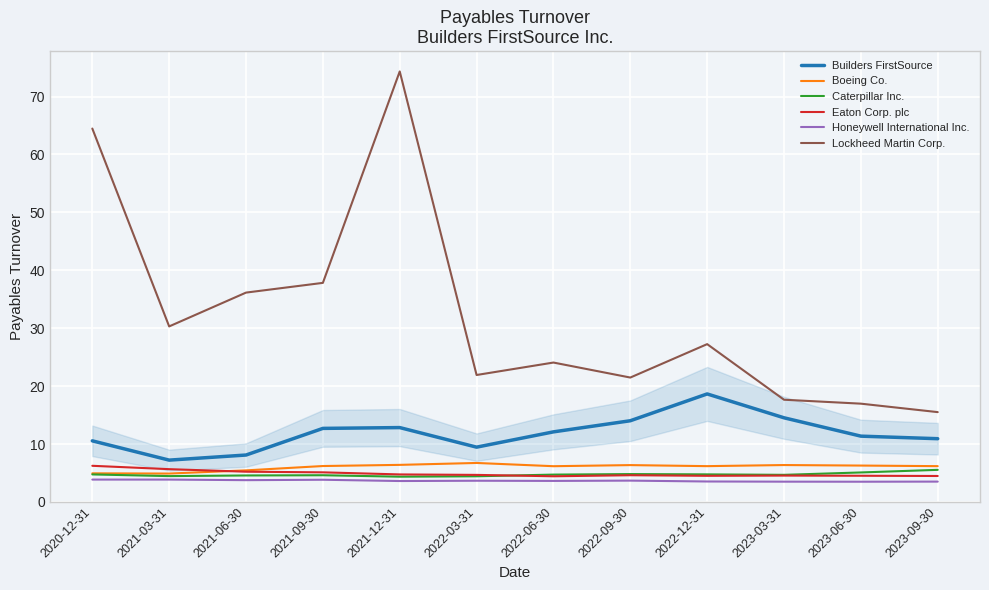

How many lines are shown in the chart?

6